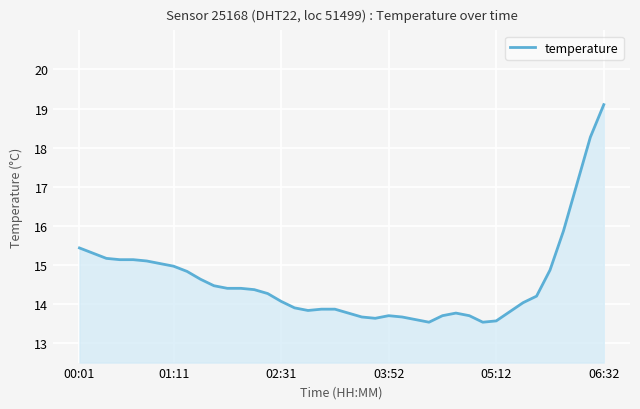

What is the maximum value shown in the chart?

19.1